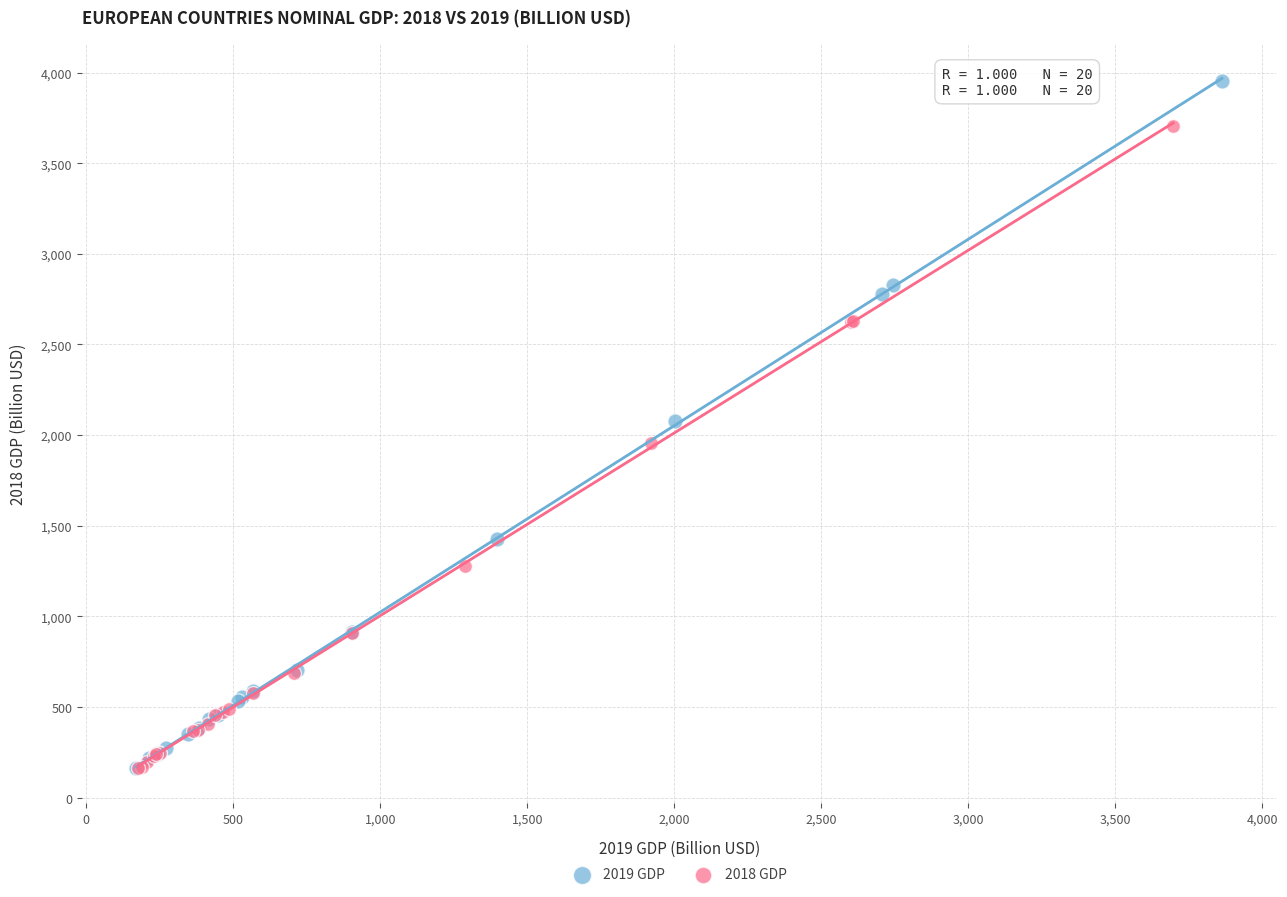

Which series has the widest spread of Y values?

2019 GDP